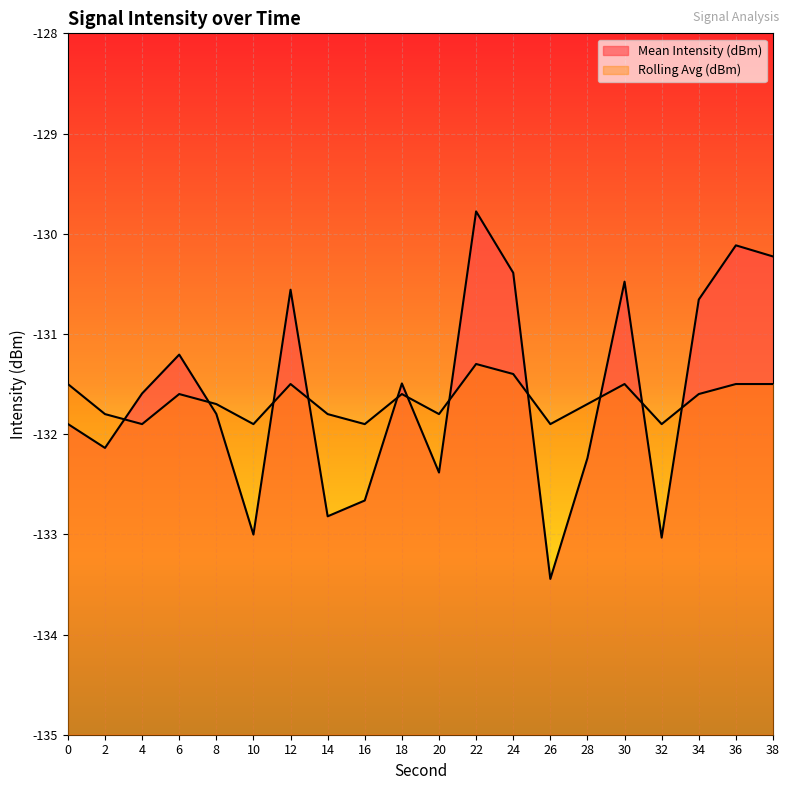

True or false: Rolling Avg (dBm) has a value of -131.4 at 24.

True